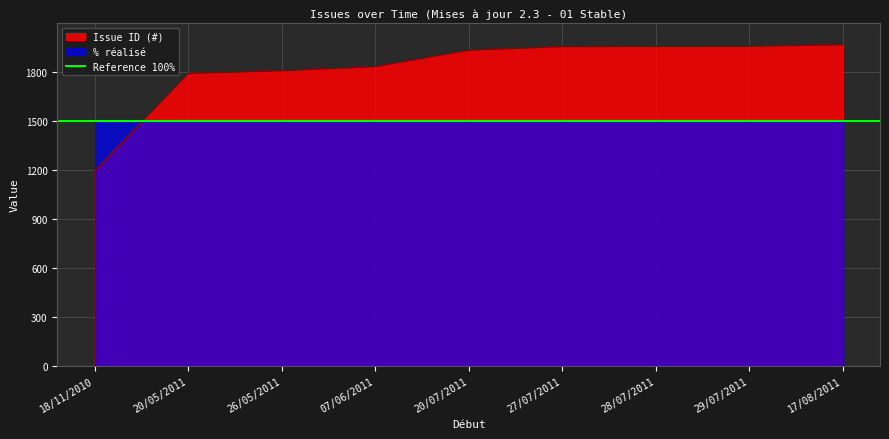

What is the greatest value displayed?

1968